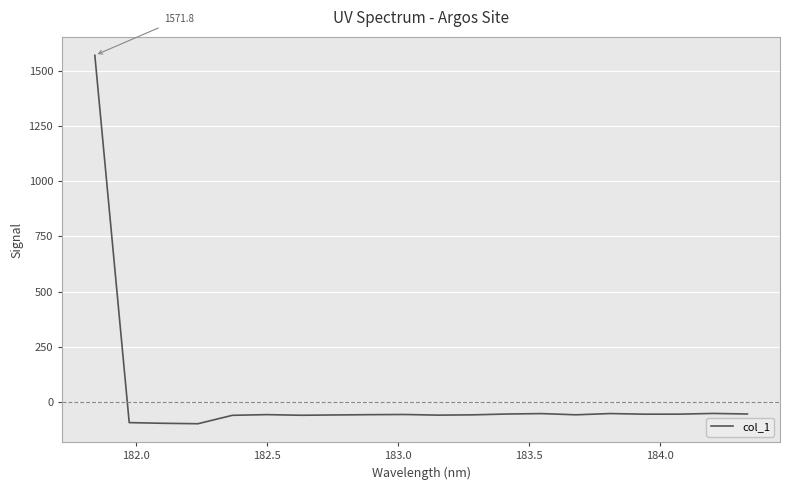

What is the greatest value displayed?

1571.8